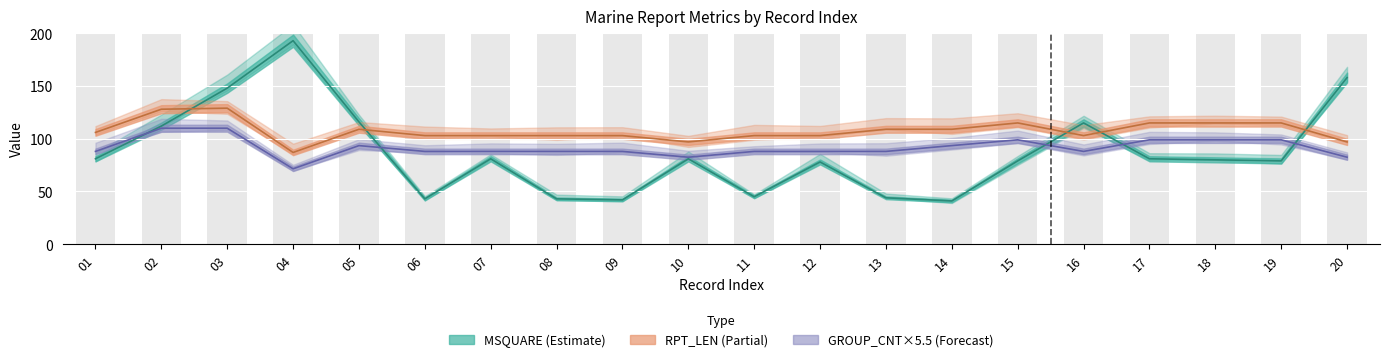

At which category is the sum across all series the highest?

03